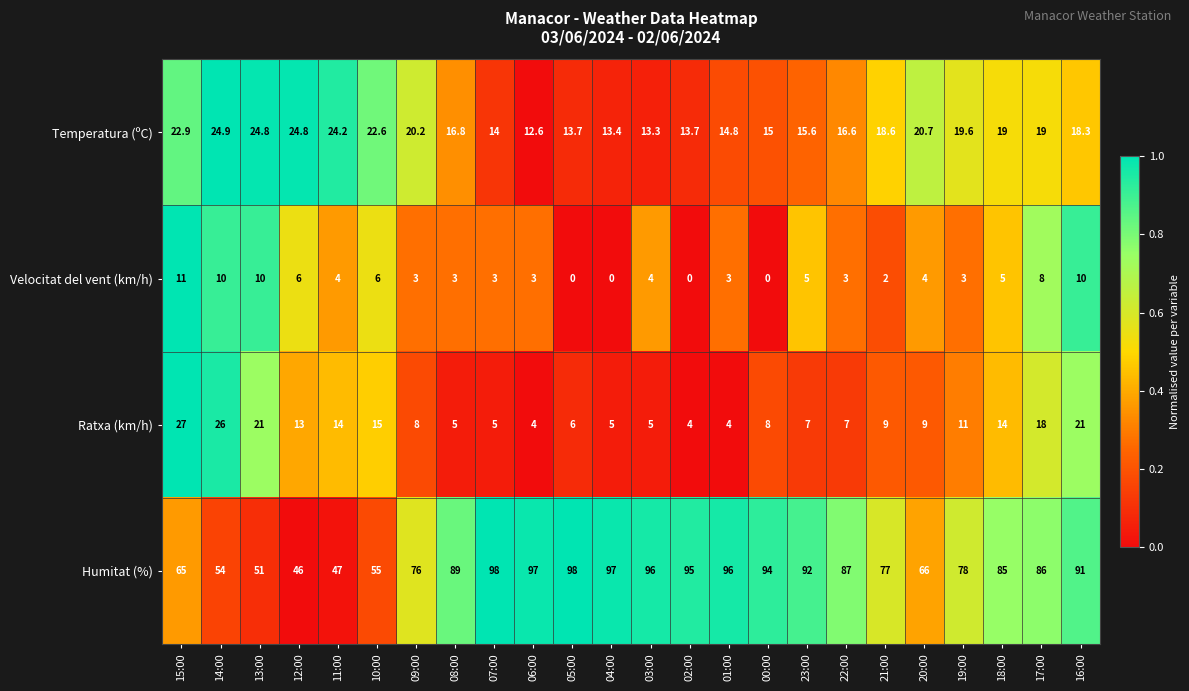

How many data points does each series have?

24